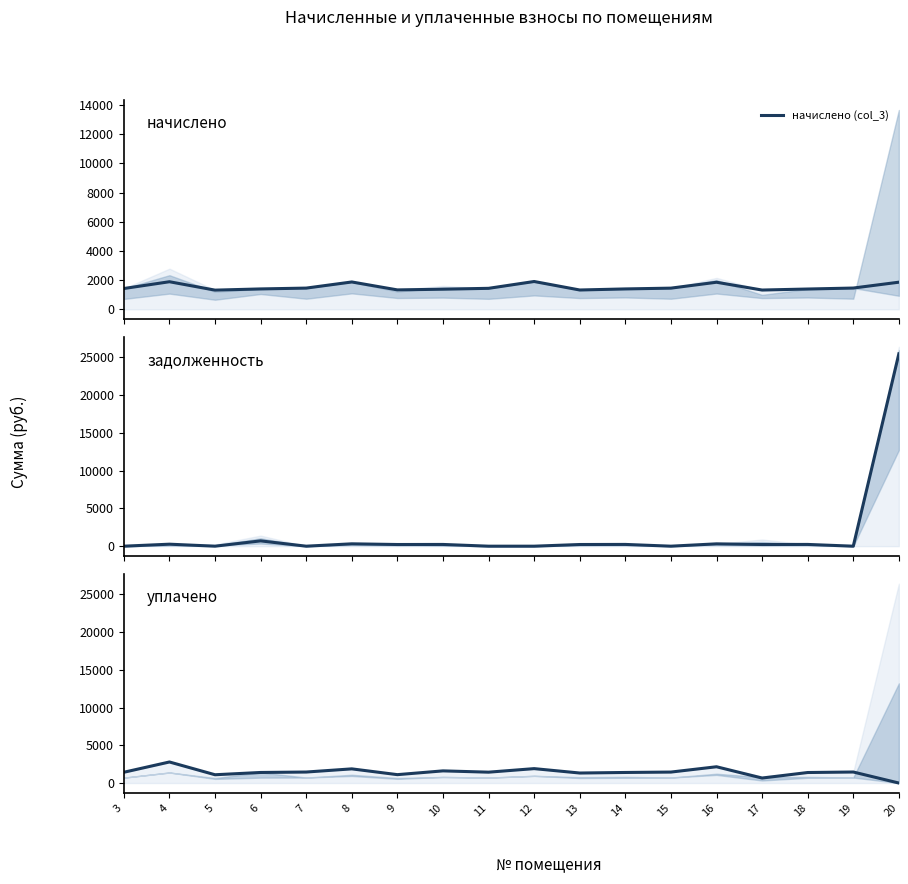

What is the spread (max minus min) of values at 4?

2523.2